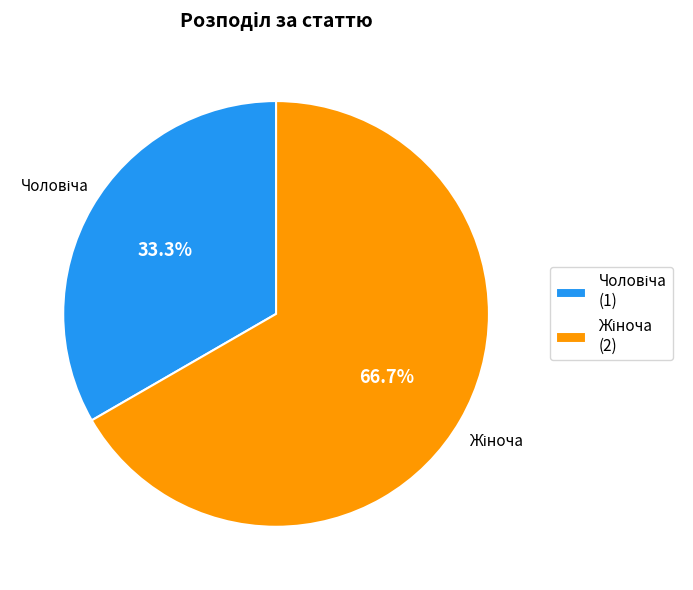

Is there a majority slice in this chart?

Yes